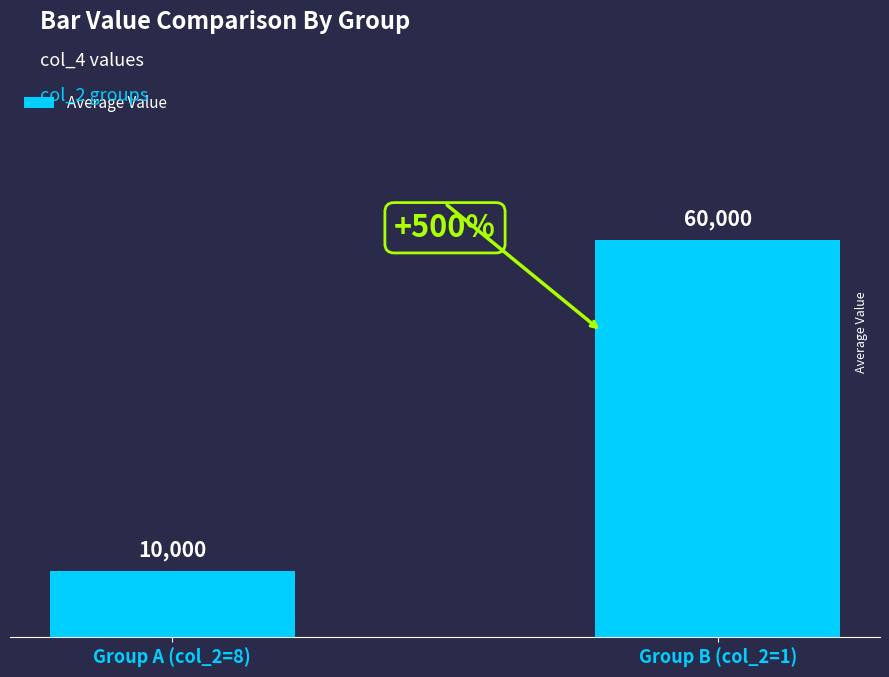

Approximately how many times larger is the value at Group B (col_2=1) compared to Group A (col_2=8)?

6.0